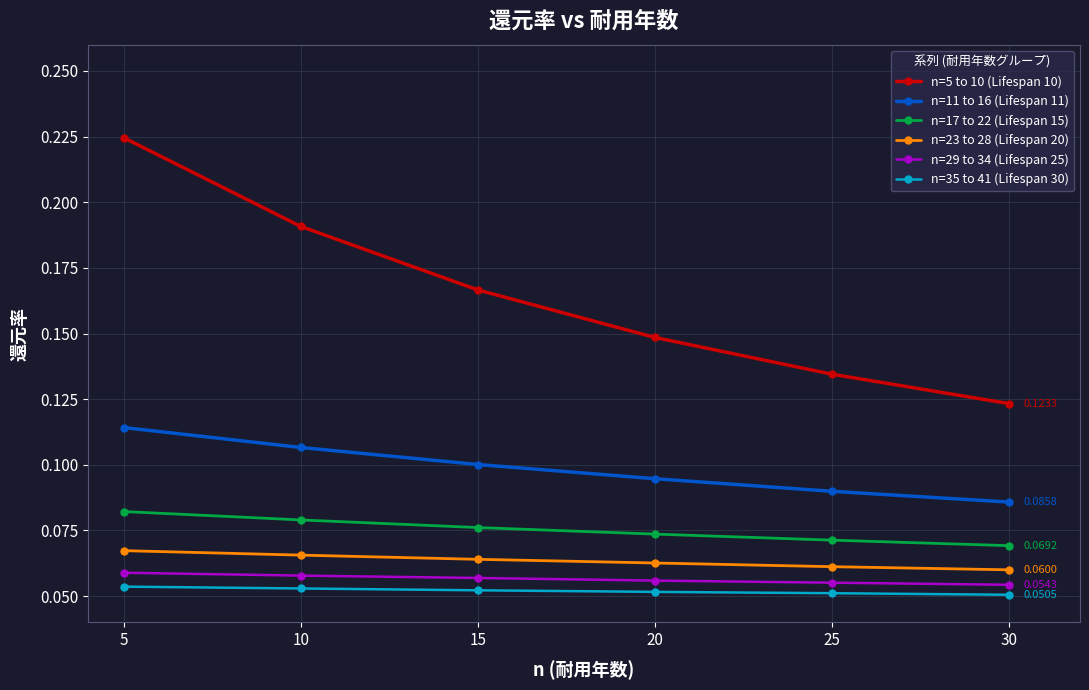

True or false: n=17 to 22 (Lifespan 15) has more than 2 interior local peaks.

False